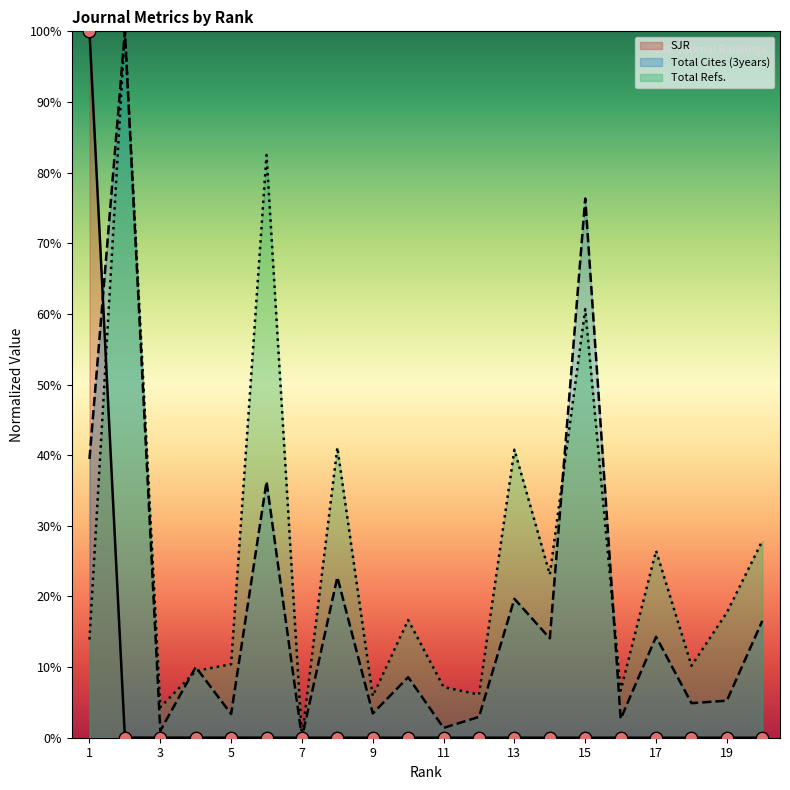

At which category is the sum across all series the highest?

2